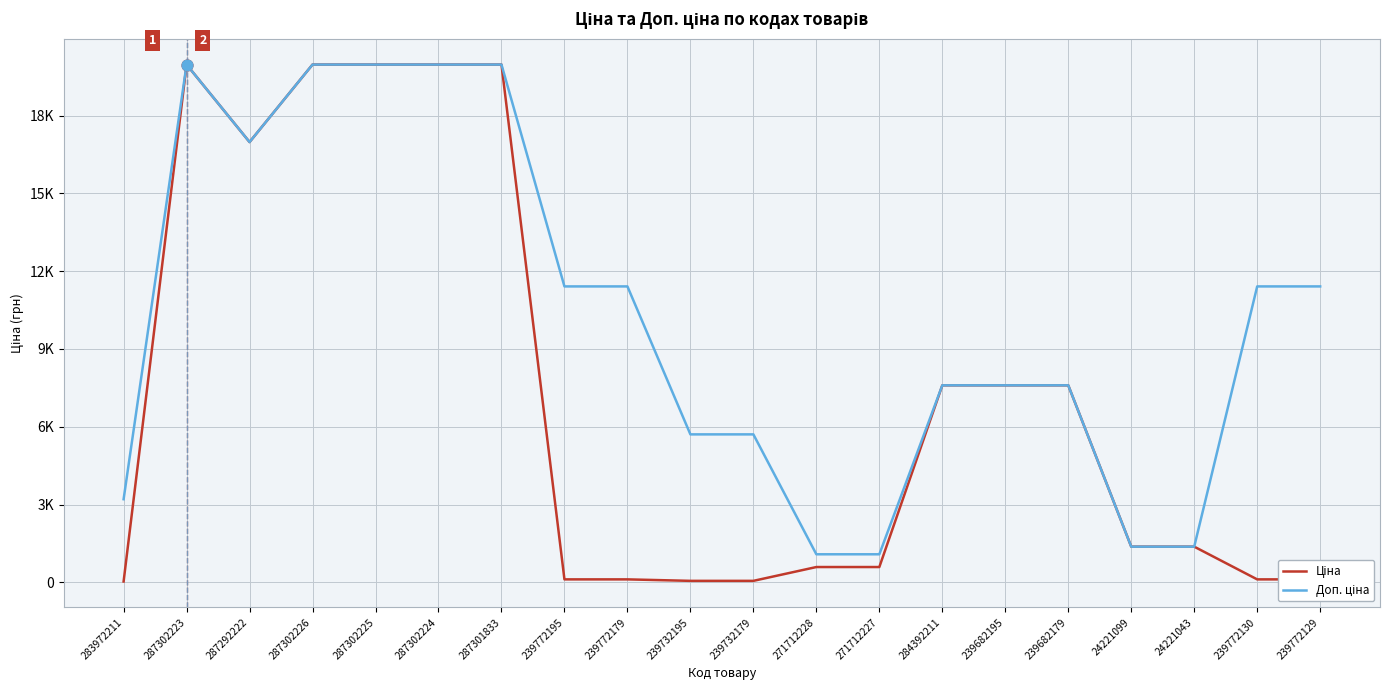

Is this an area chart (filled region under the line)?

No